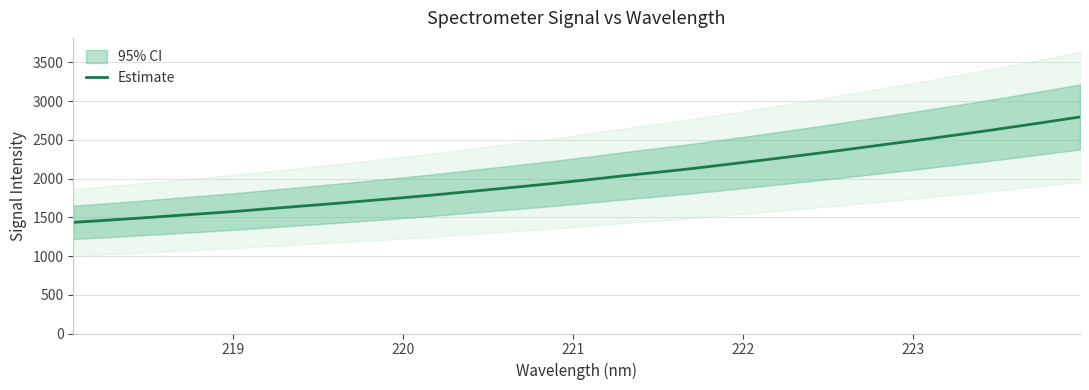

How many values are below 1992?

16